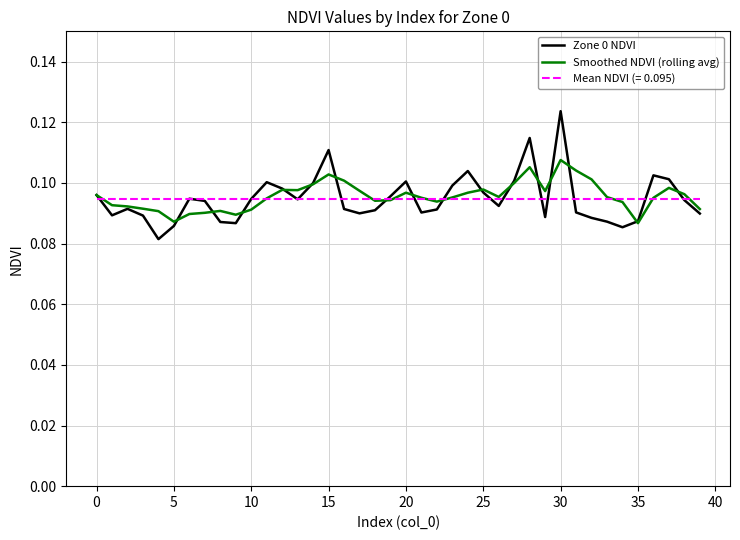

Which series has the largest range (max minus min)?

Zone 0 NDVI